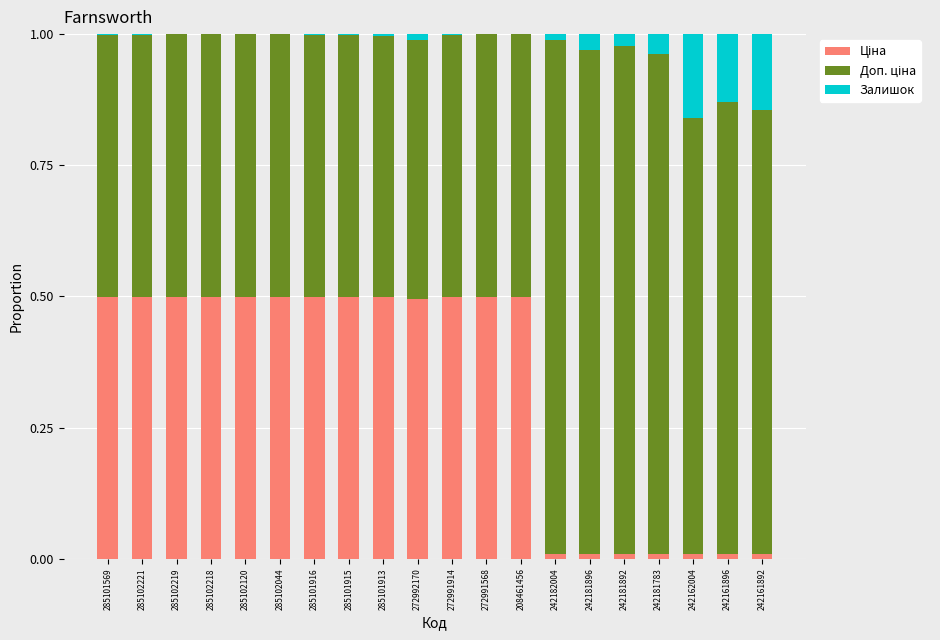

What is the label of the 4th bar from the left?

285102218